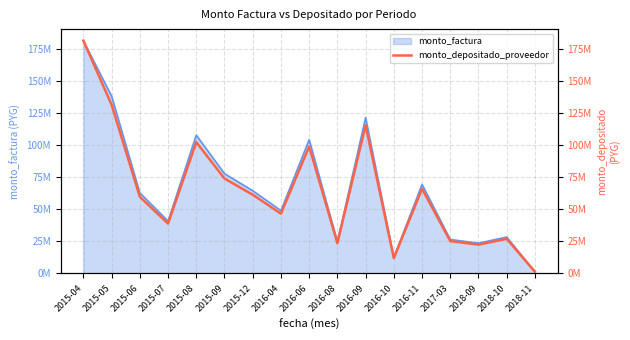

At which label is the value closest to 91217711?

2016-06